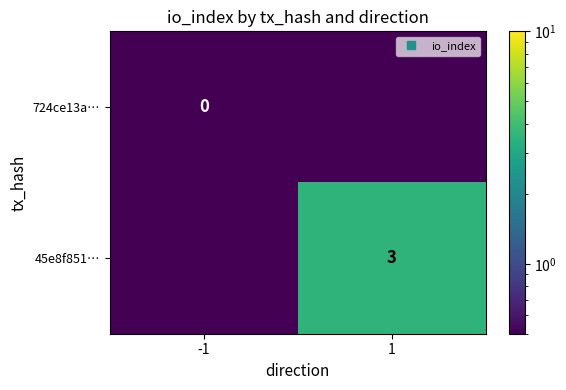

At which label does 45e8f851… reach its minimum?

-1